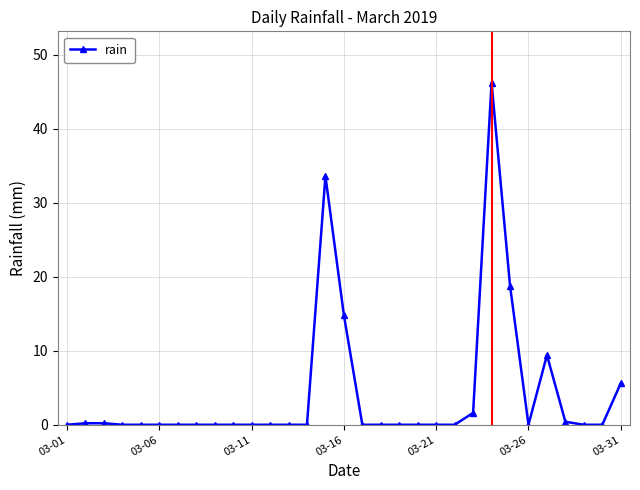

True or false: the data has more than 1 interior local peaks.

True